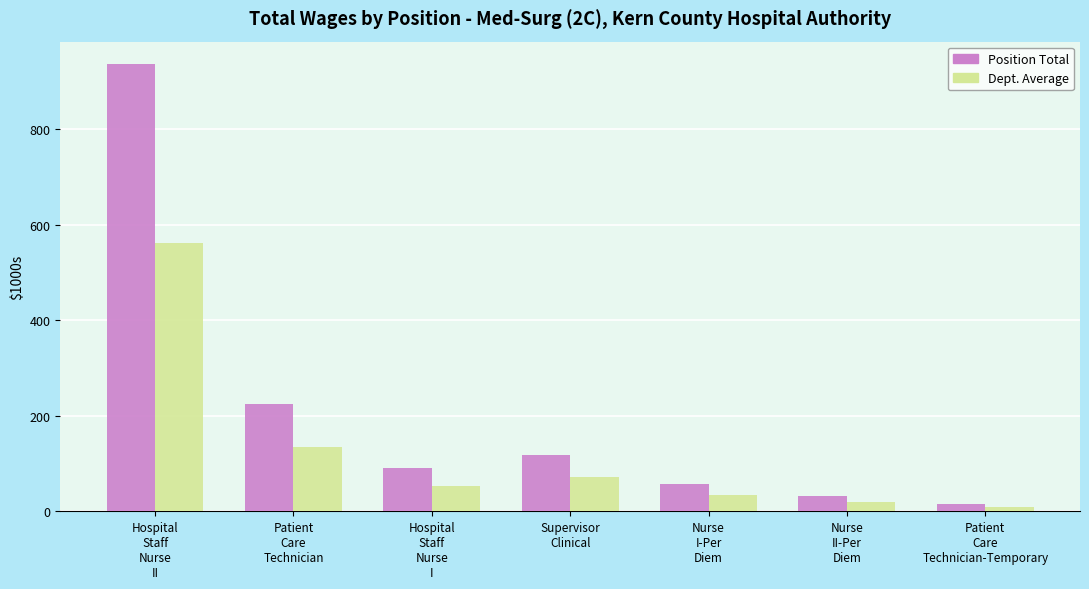

Which series has the largest range (max minus min)?

Position Total